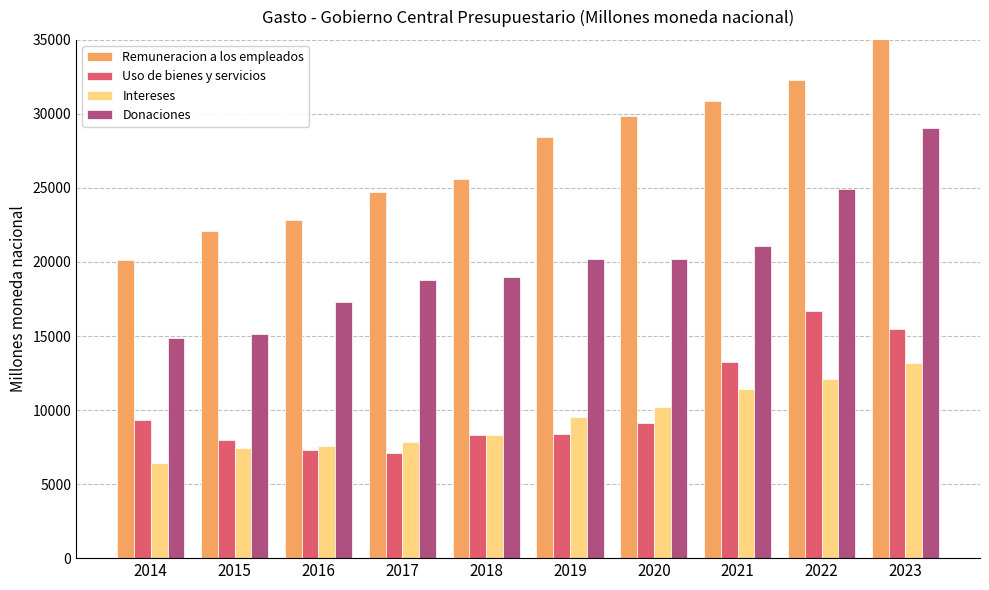

Where is Remuneracion a los empleados nearest to the value 27728?

2019